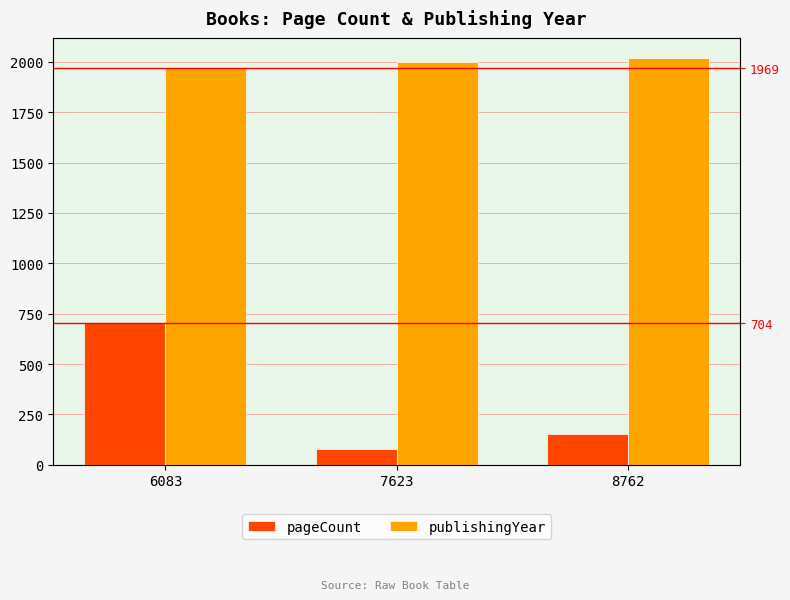

What is the value of the publishingYear bar at the 3rd from the left?

2018